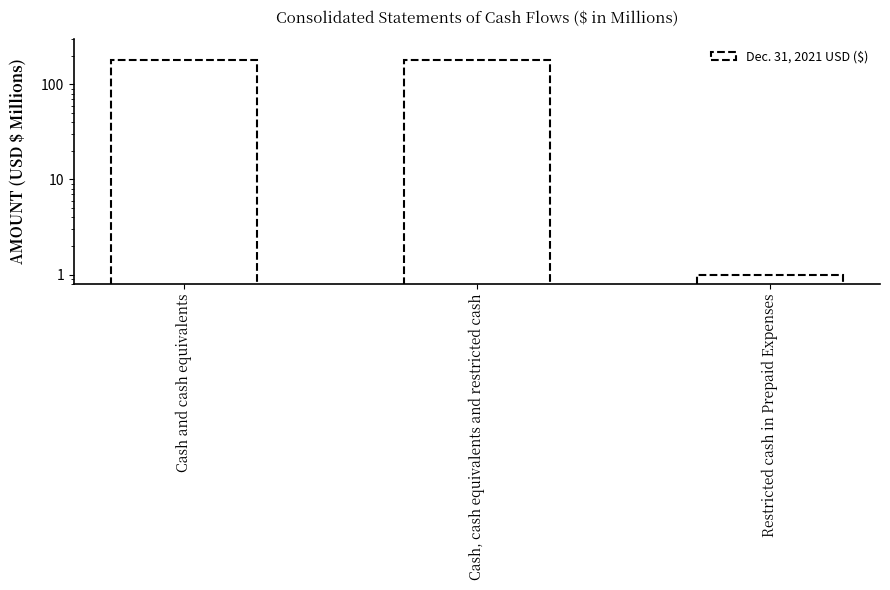

Approximately how many times larger is the value at Cash, cash equivalents and restricted cash compared to Cash and cash equivalents?

1.0